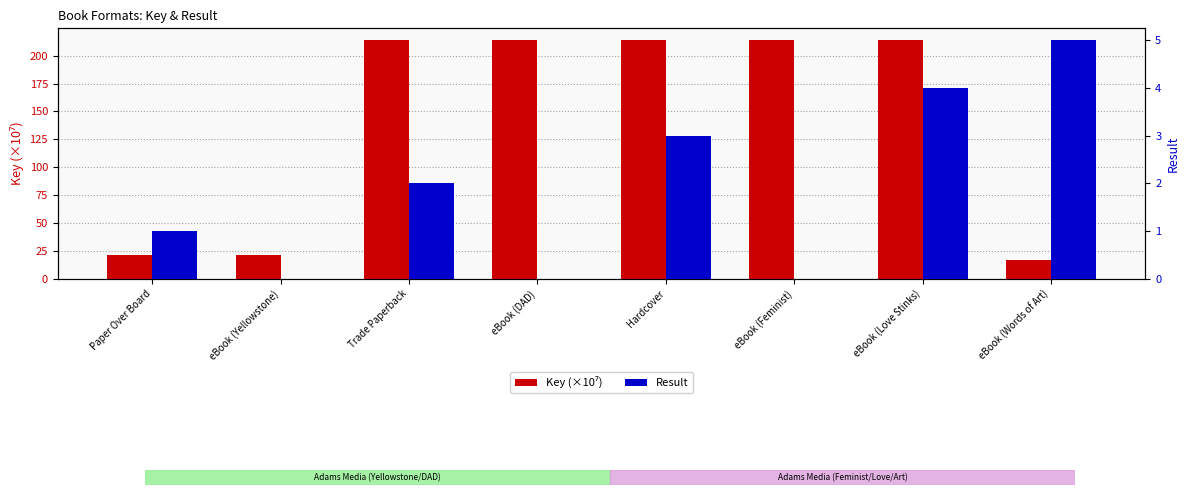

Reading right to left, what are all the values shown in this chart?

Key (×10⁷): 16.9	213.8	213.8	213.8	213.8	213.8	21.3	21.3
Result: 5.0	4.0	0.0	3.0	0.0	2.0	0.0	1.0